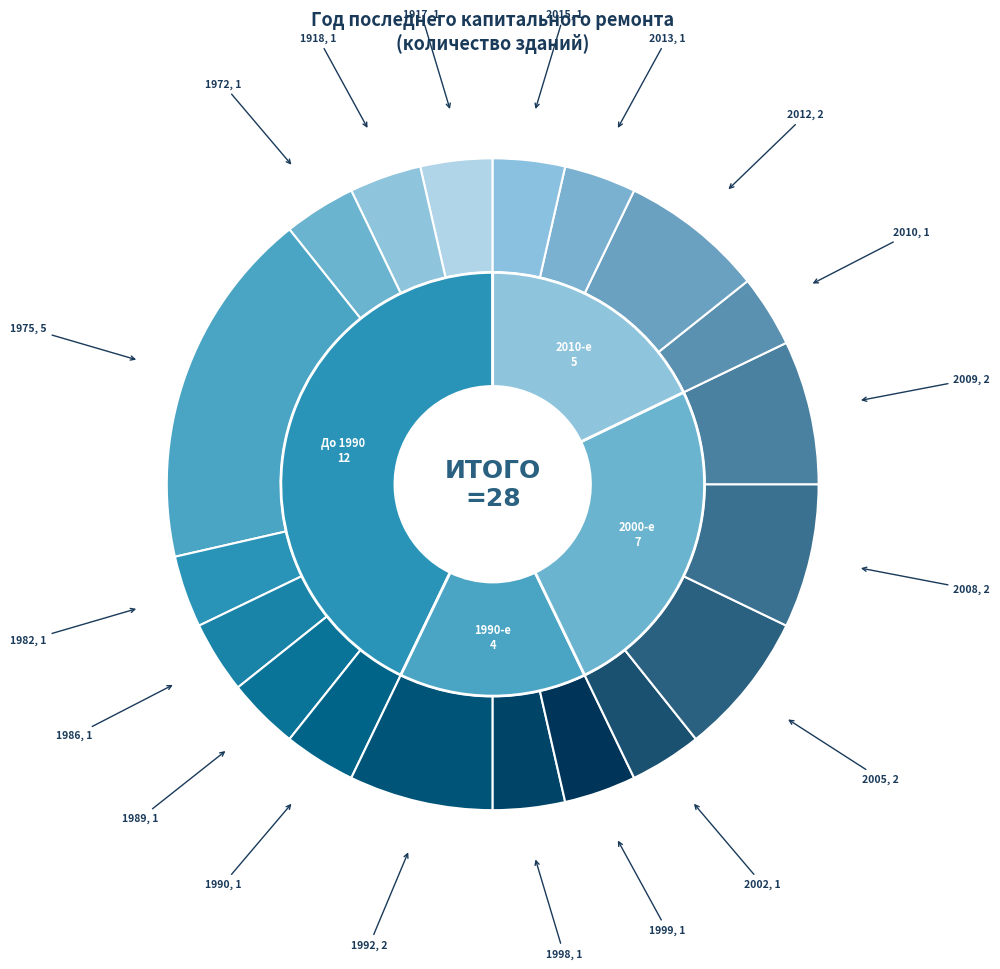

What is the largest slice in the pie chart?

1975